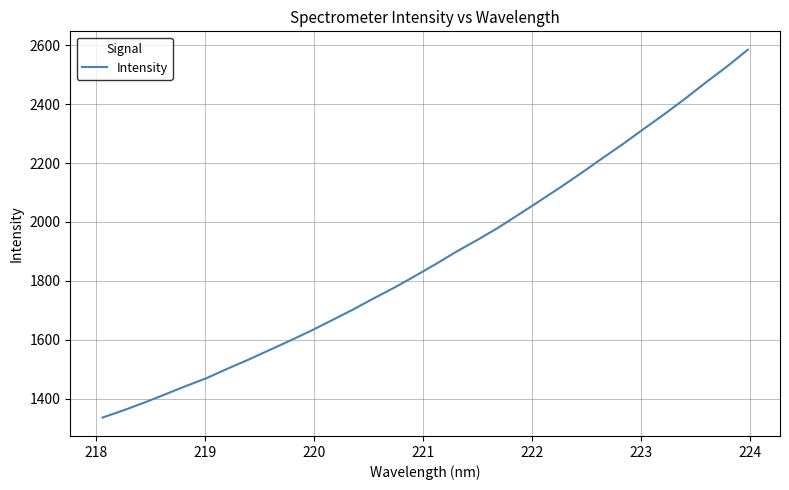

What is the minimum value shown in the chart?

1335.4